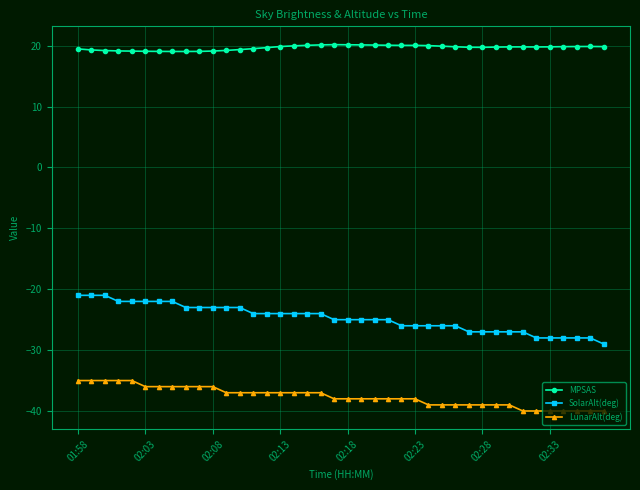

List the series in order of their peak value, highest first.

MPSAS, SolarAlt(deg), LunarAlt(deg)